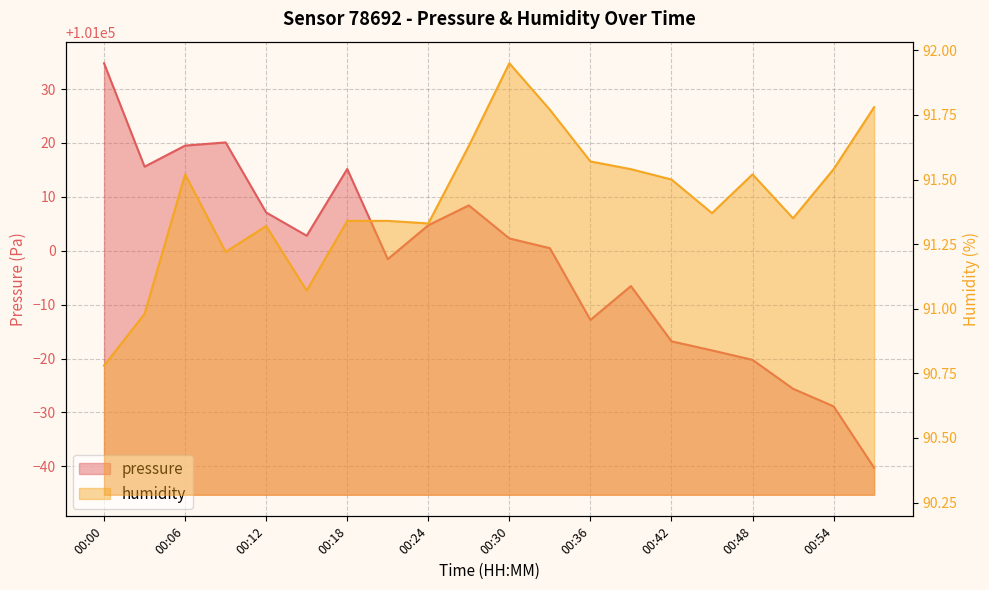

Reading left to right, transcribe all the data shown in this chart.

pressure: 00:00=101034.8	00:03=101015.6	00:06=101019.5	00:09=101020.1	00:12=101007.1	00:15=101002.8	00:18=101015.2	00:21=100998.4	00:24=101004.7	00:27=101008.4	00:30=101002.3	00:33=101000.5	00:36=100987.2	00:39=100993.4	00:42=100983.2	00:45=100981.5	00:48=100979.8	00:51=100974.4	00:54=100971.1	00:57=100959.7
humidity: 00:00=90.8	00:03=91.0	00:06=91.5	00:09=91.2	00:12=91.3	00:15=91.1	00:18=91.3	00:21=91.3	00:24=91.3	00:27=91.6	00:30=92.0	00:33=91.8	00:36=91.6	00:39=91.5	00:42=91.5	00:45=91.4	00:48=91.5	00:51=91.3	00:54=91.5	00:57=91.8